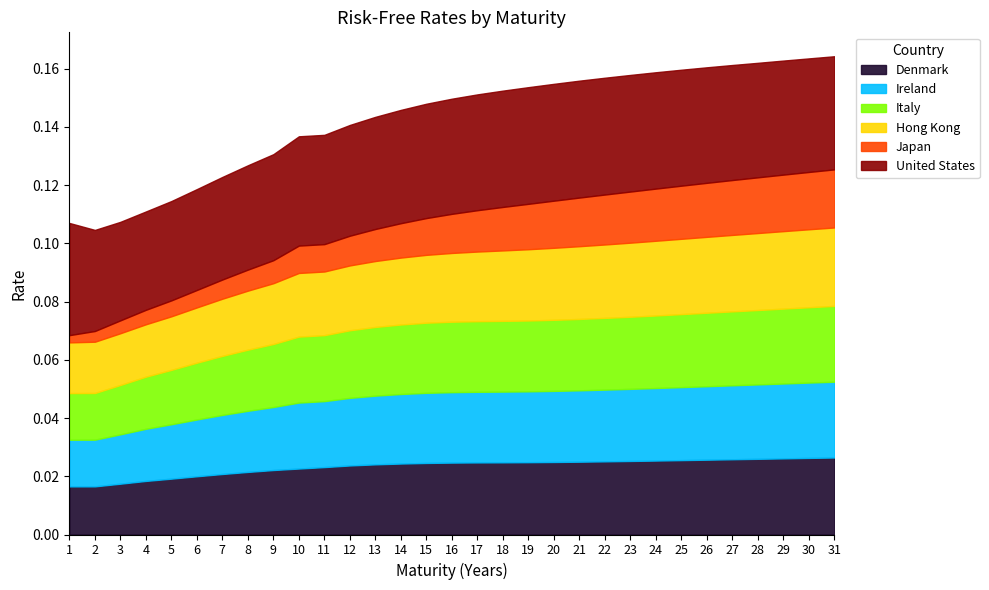

Is the value of Hong Kong at 29 greater than the value of Denmark at 1?

Yes